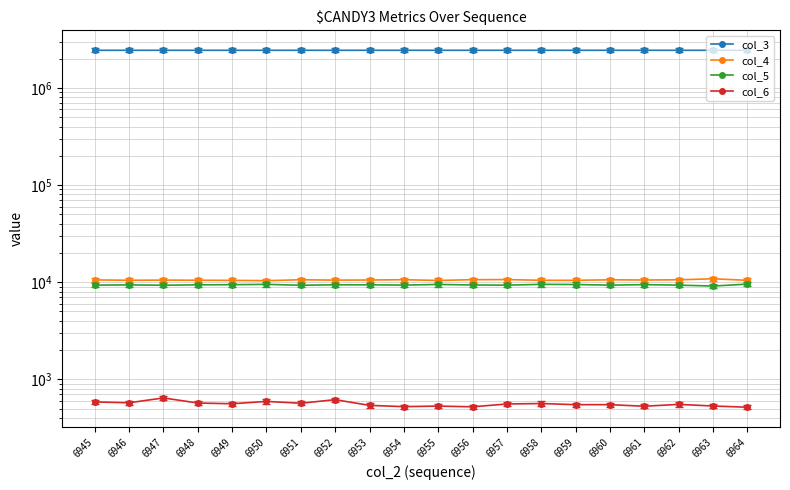

In col_4, how many points are lower than both neighbors (excluding endpoints)?

6